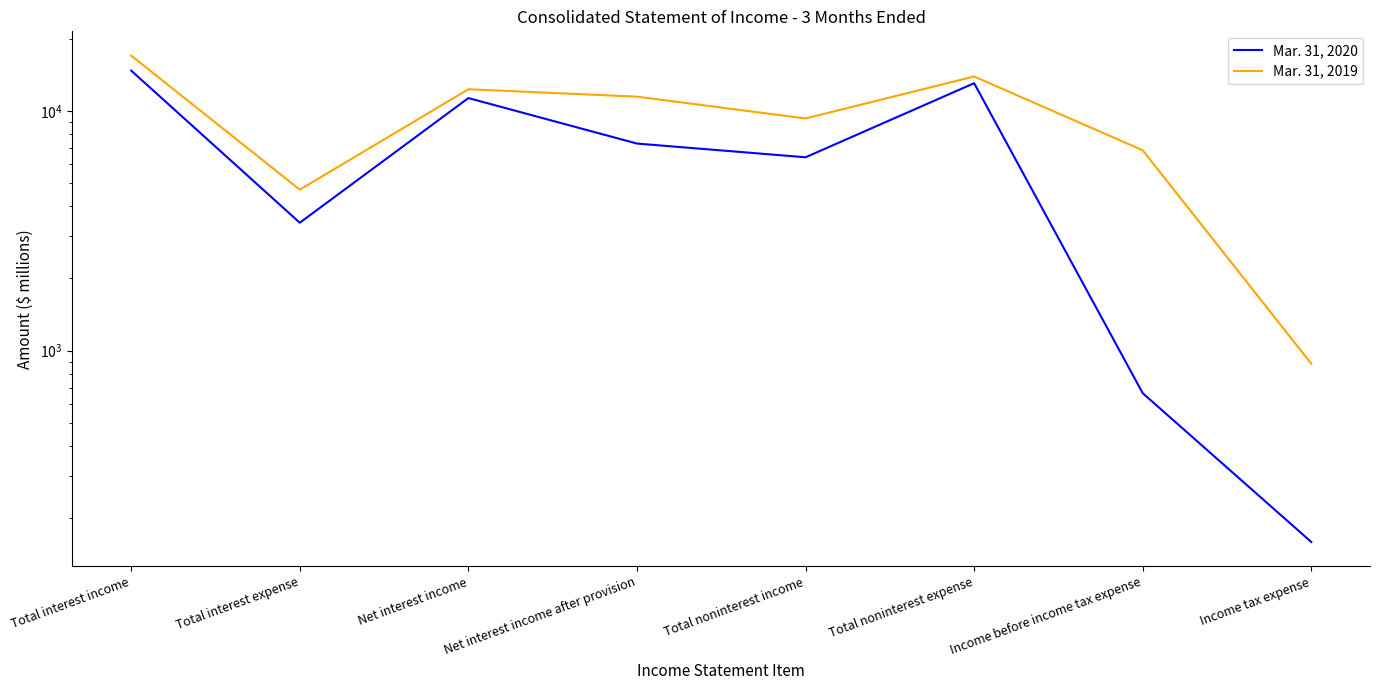

What is the average value of the Mar. 31, 2019 series?

9552